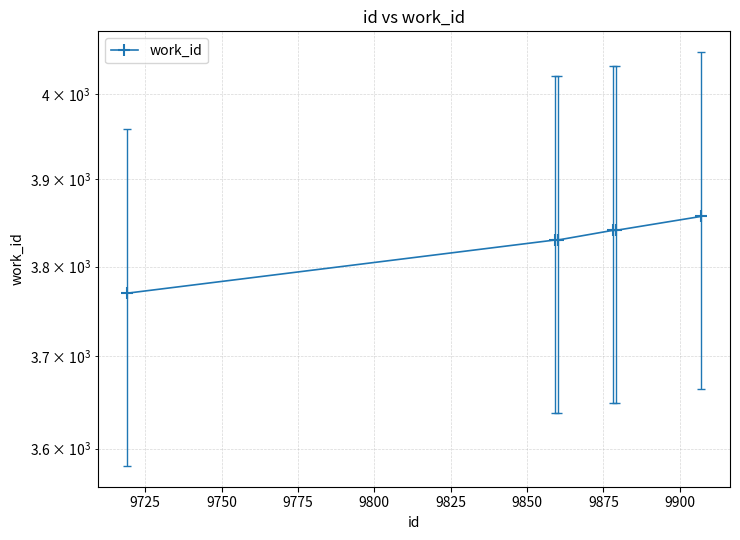

What is the value of the 5th point from the left?

3841